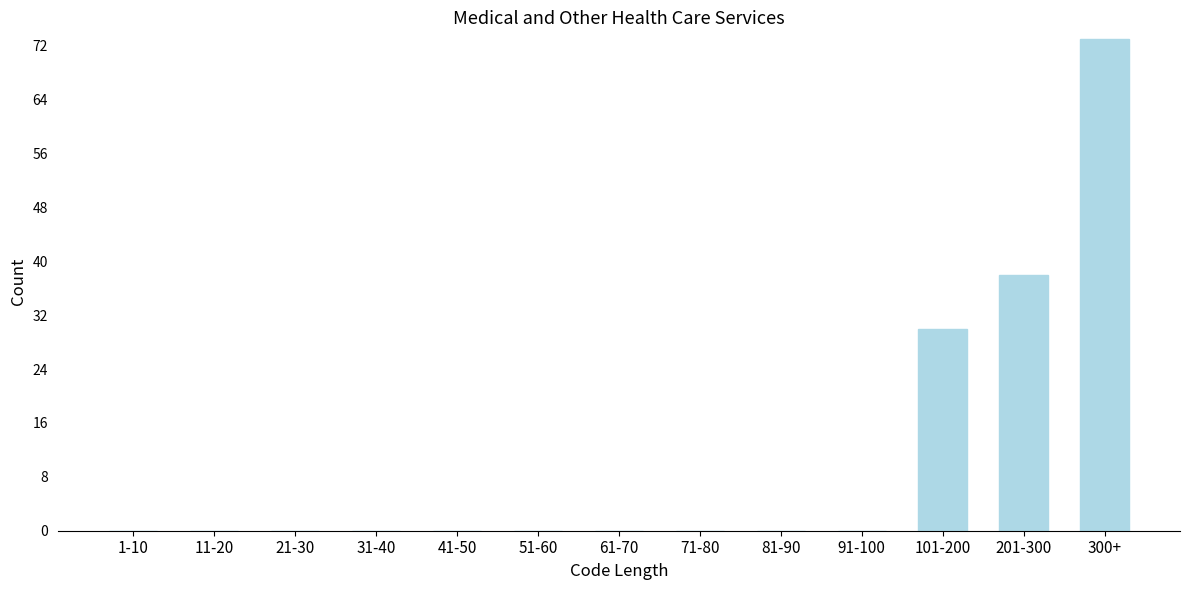

Reading left to right, list all the values displayed in this chart.

1-10=0	11-20=0	21-30=0	31-40=0	41-50=0	51-60=0	61-70=0	71-80=0	81-90=0	91-100=0	101-200=30	201-300=38	300+=73